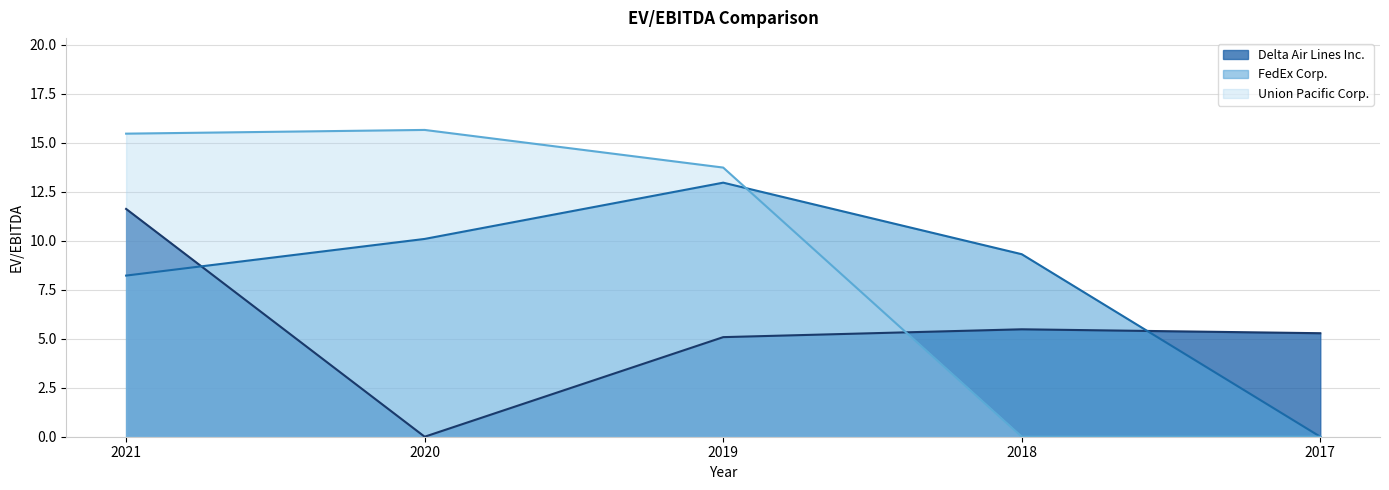

How many lines are shown in the chart?

3